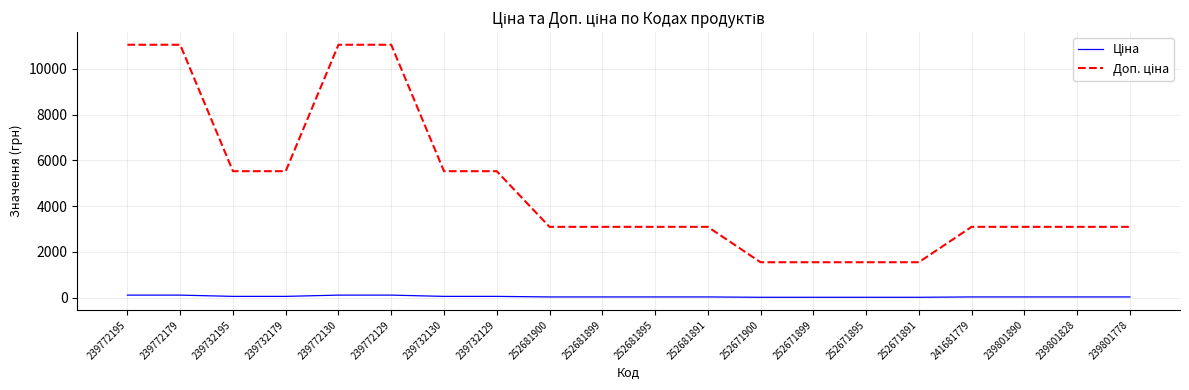

What is the lowest value of the Ціна series?

15.5